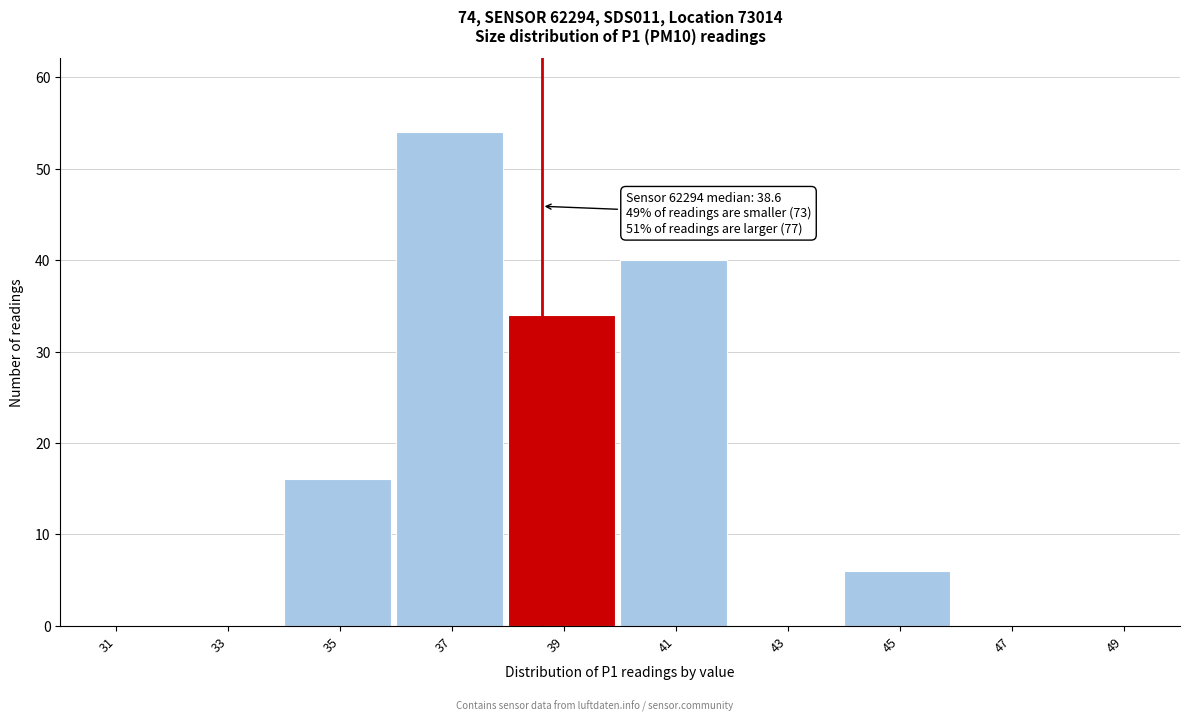

Which range on the x-axis has the tallest bar?

36 to 38